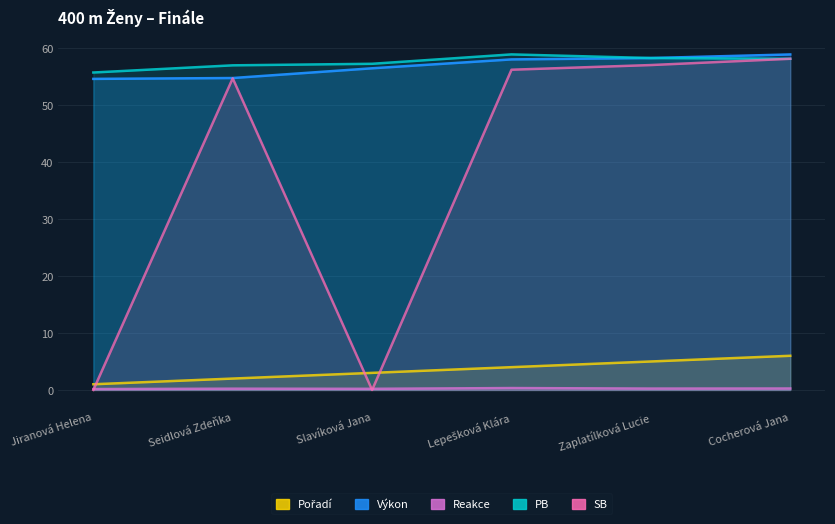

List the series in order of their peak value, lowest first.

Reakce, Pořadí, SB, Výkon, PB